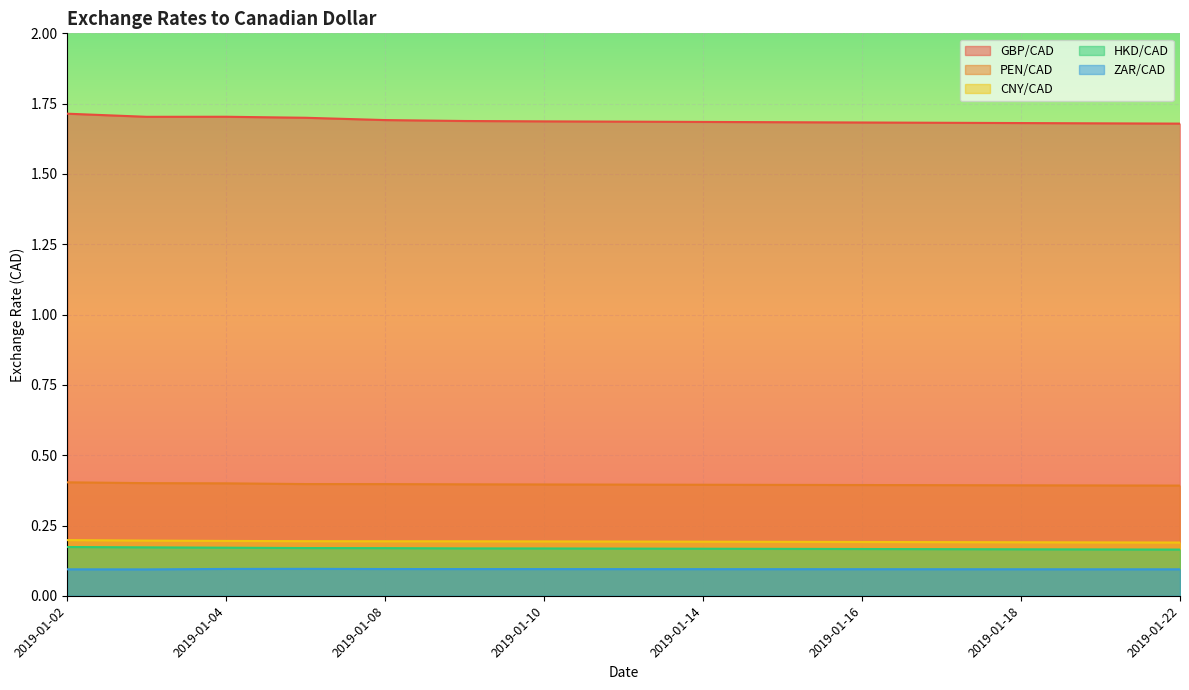

Between 2019-01-04 and 2019-01-21, which series saw the biggest shift?

GBP/CAD